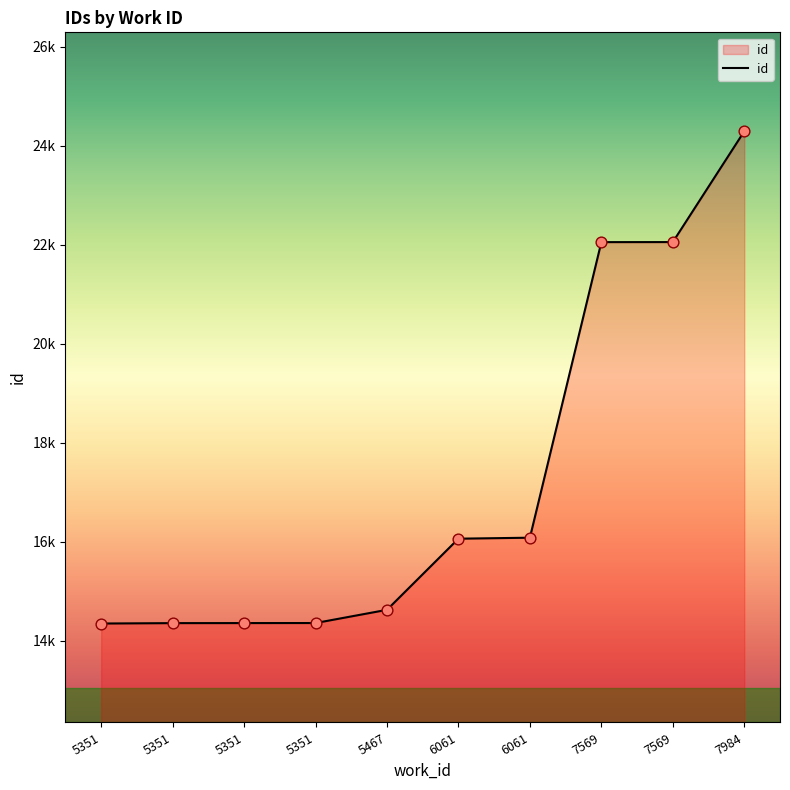

Is this an area chart (filled region under the line)?

Yes